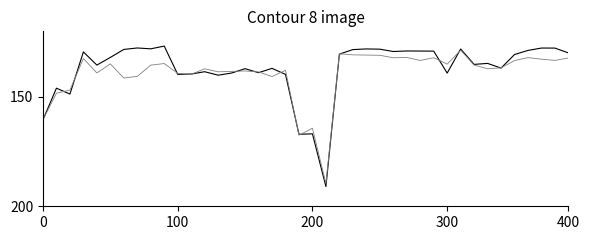

What is the greatest value displayed?

191.0